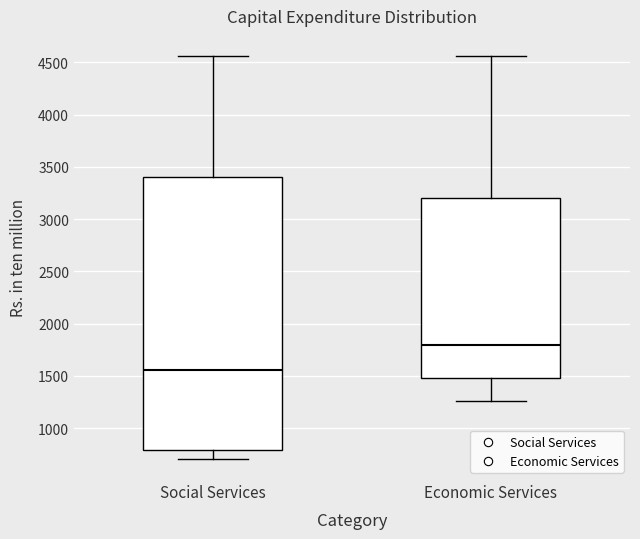

Reading left to right, transcribe this box plot: for each box, give where its median line is, the range the box spans, and where its two whiskers end, as read against the y-axis. The values are not printed on the chart, so give them approximately, as read against the axis.

Social Services: median 1550, box 800 to 3400, whiskers 700 to 4550
Economic Services: median 1800, box 1500 to 3200, whiskers 1250 to 4550